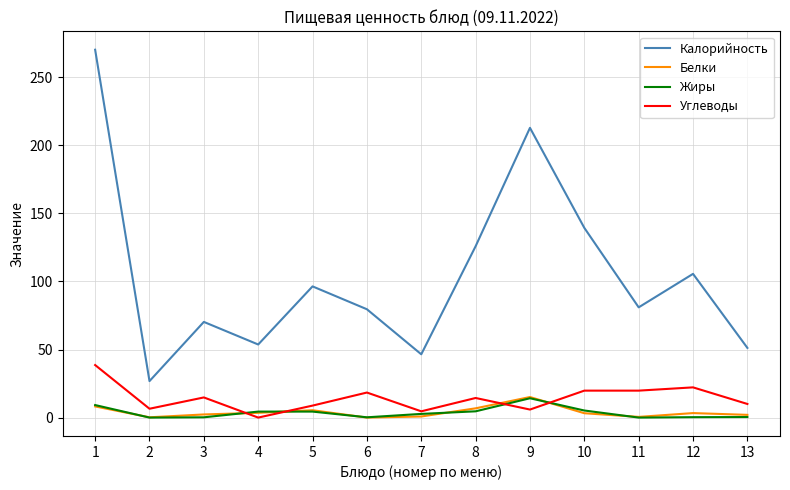

Is the value of Белки at 8 greater than the value of Углеводы at 3?

No